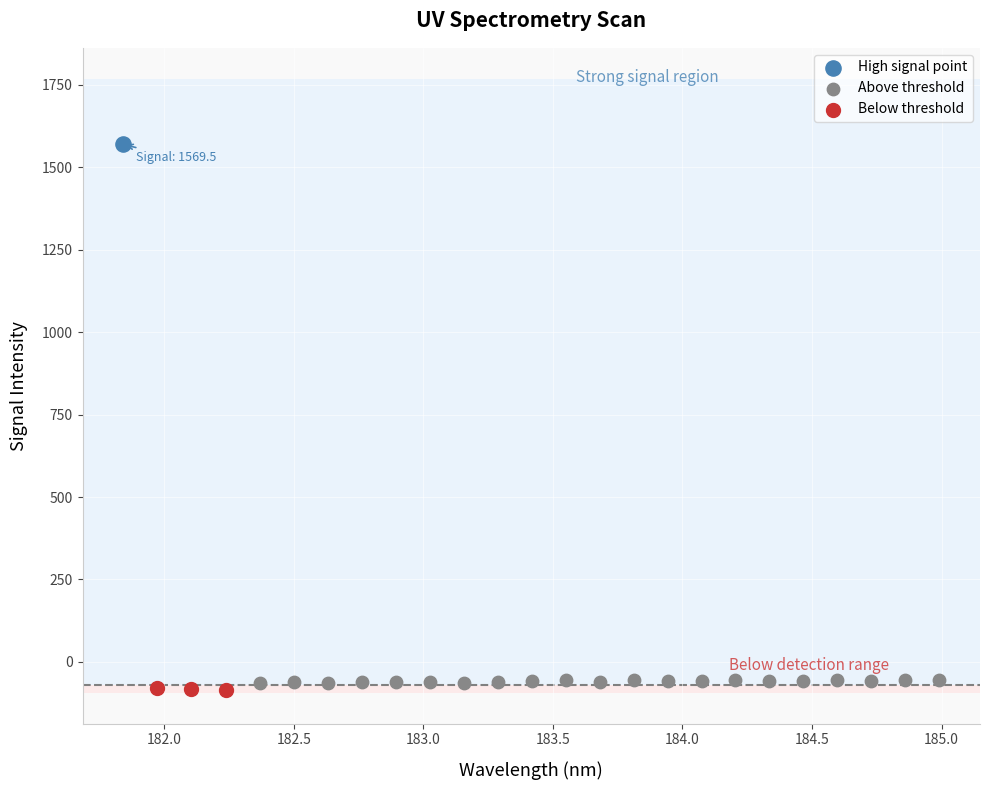

Which series contains the lowest Y value?

Below threshold